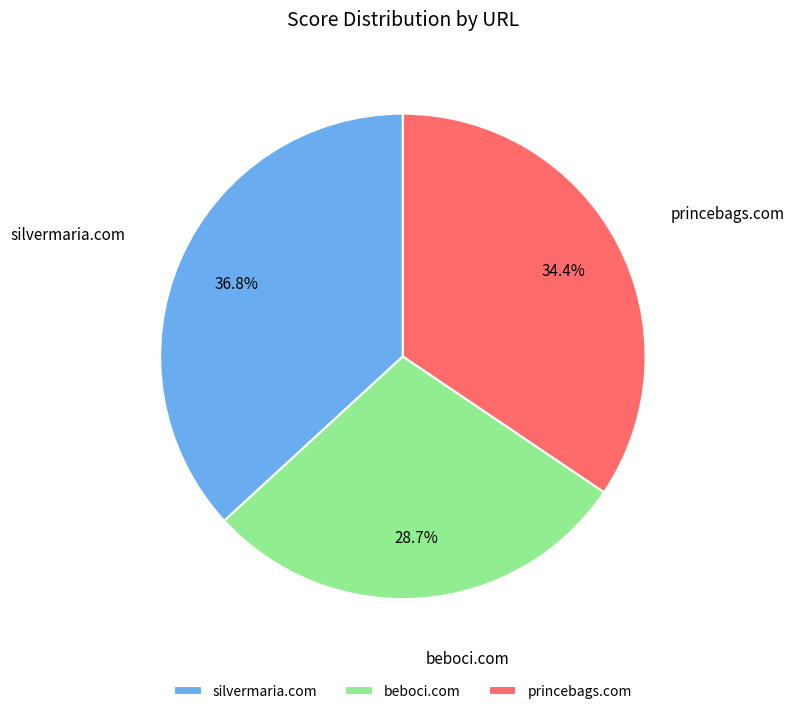

True or false: silvermaria.com accounts for 27% of the total.

False